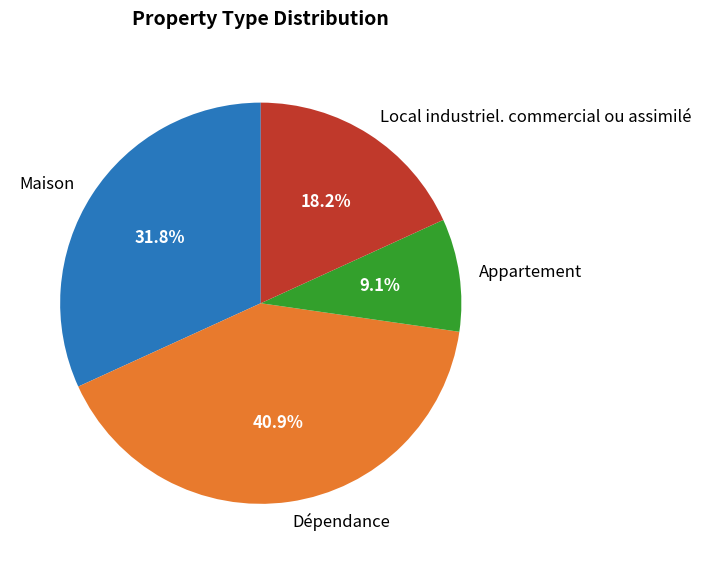

Does any single category account for the majority?

No